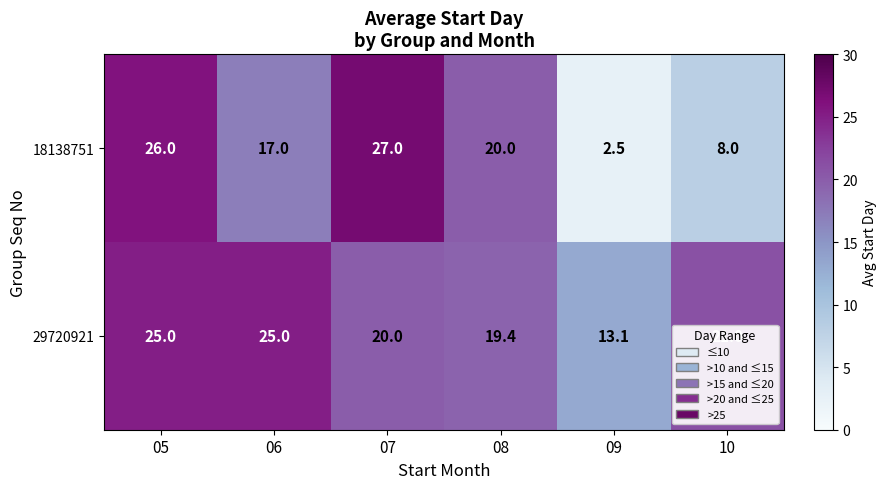

At which category is the sum across all series the highest?

05